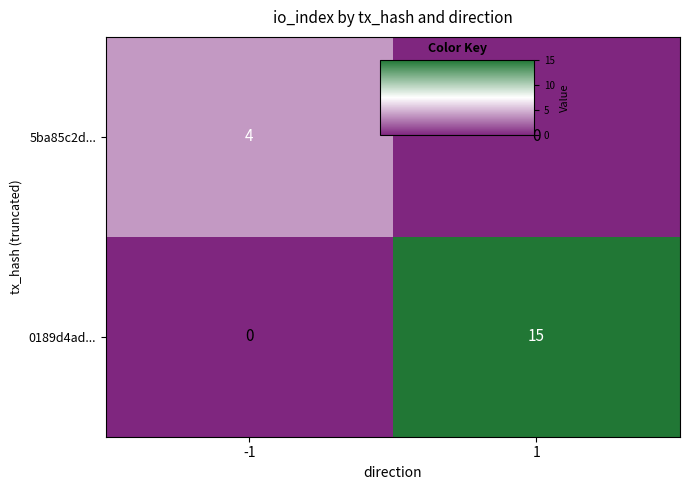

What is the highest value of the 0189d4ad... series?

15